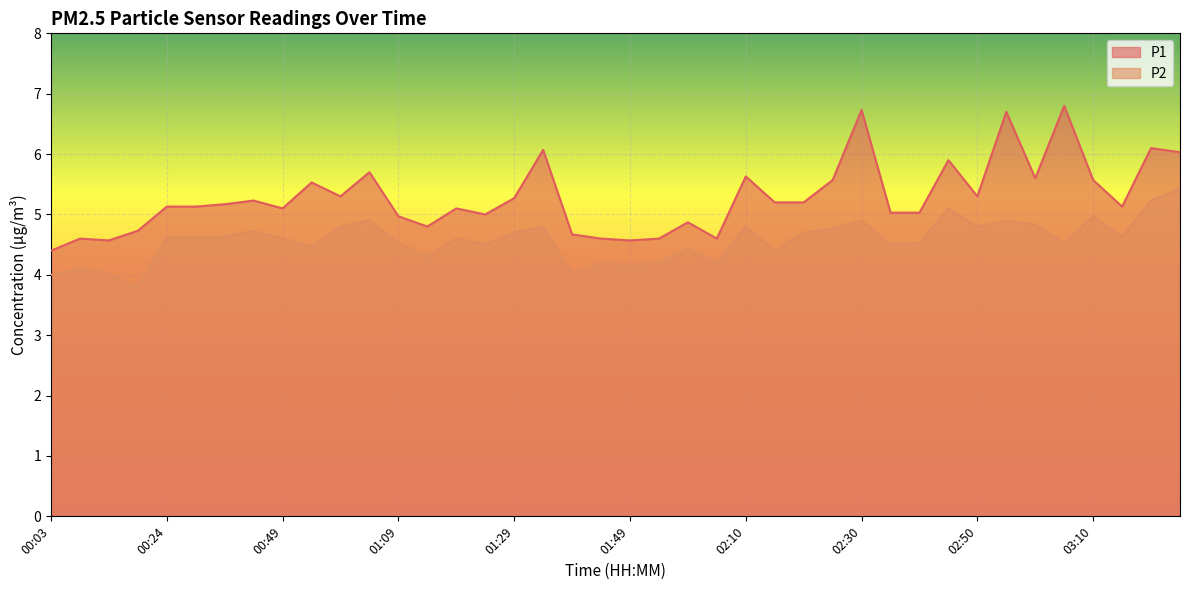

What is the label of the 36th point from the left?

03:05